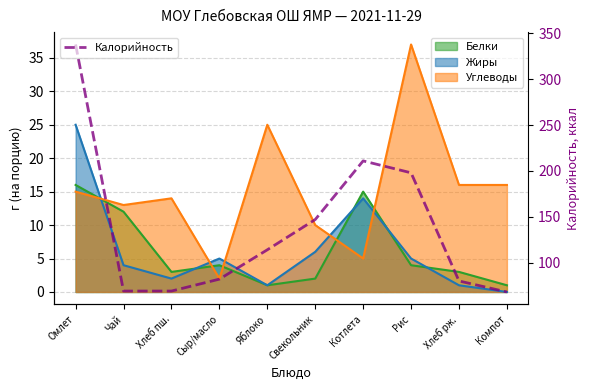

Is it true that the value at Свекольник is 147?

True